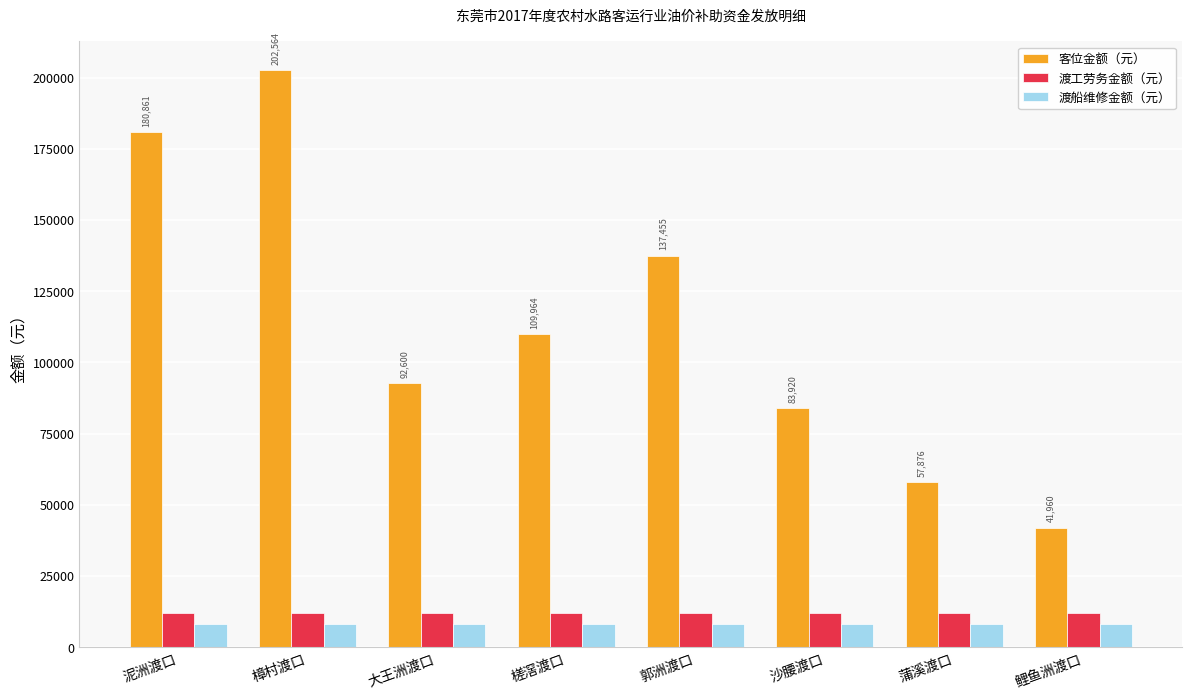

Is it true that 渡工劳务金额（元） equals 19080 at 郭洲渡口?

False